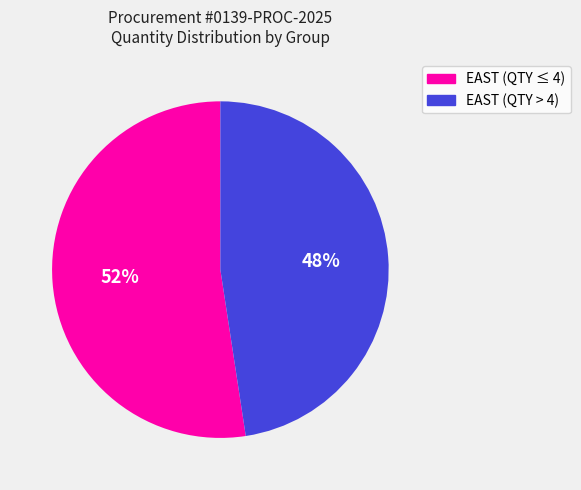

To the nearest percent, what portion does EAST (QTY > 4) represent?

48%